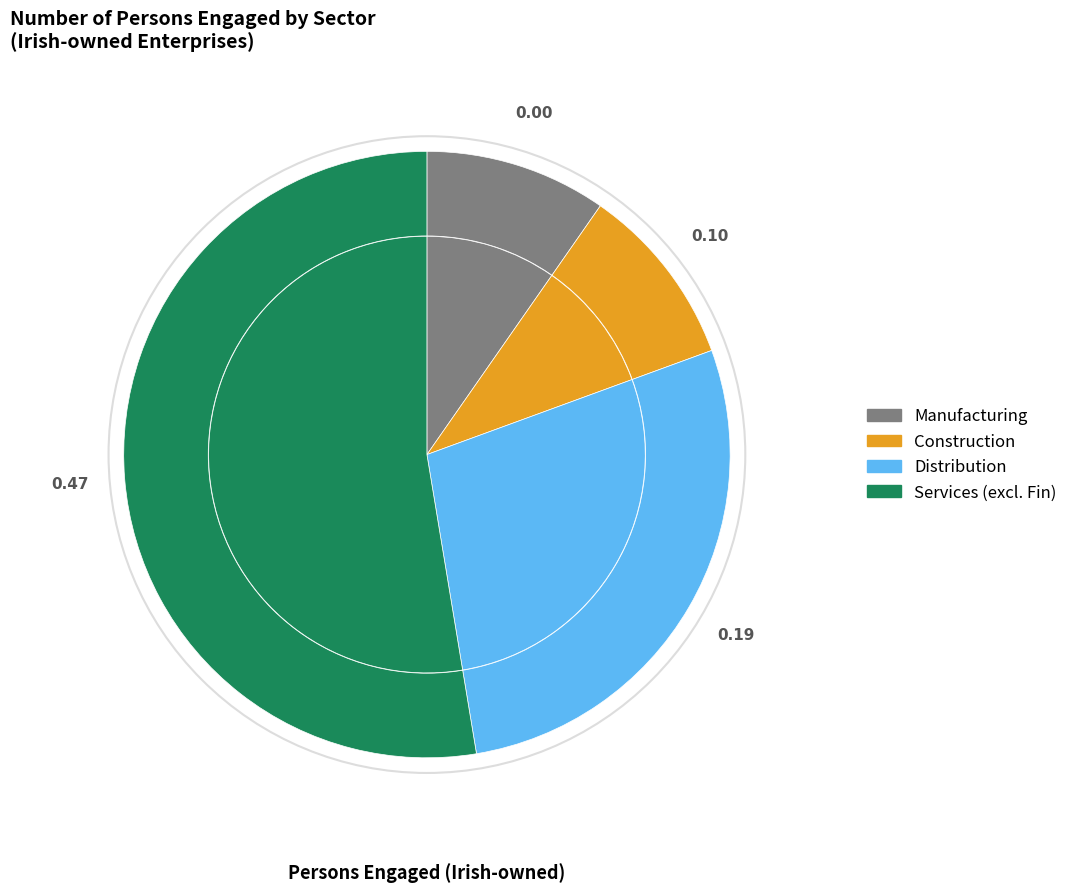

Do Construction and Manufacturing together represent more than half of the pie?

No